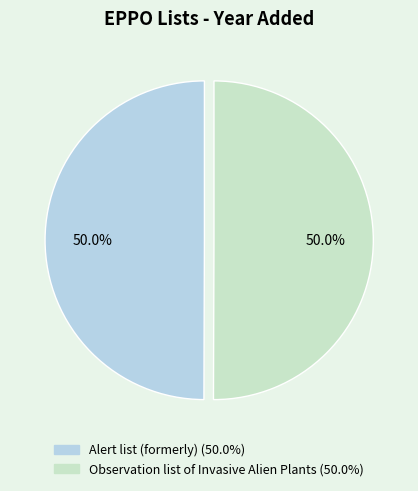

To the nearest percent, what percentage of the pie is Observation list of Invasive Alien Plants?

50%